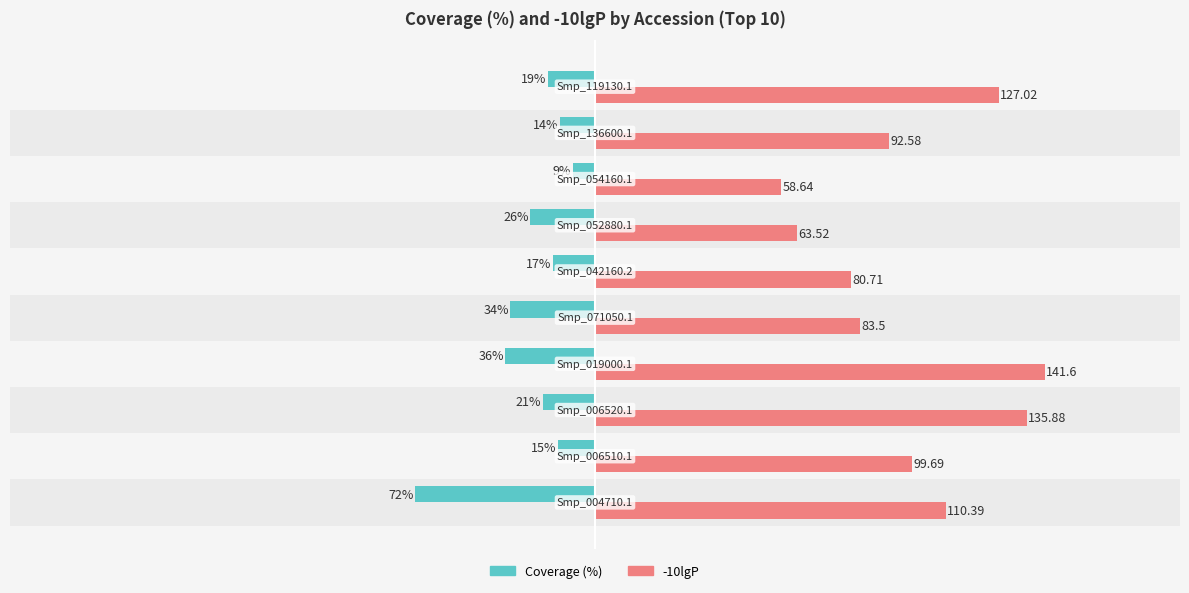

Rank the series by their average value, from highest to lowest.

-10lgP, Coverage (%)